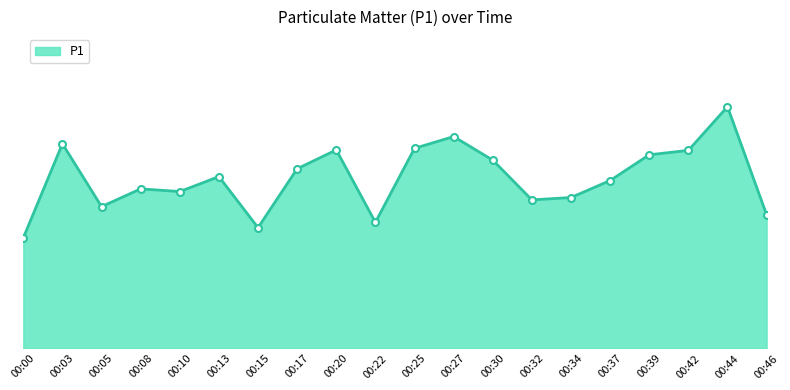

What is the ratio of the value at 00:00 to the value at 00:10?

0.7